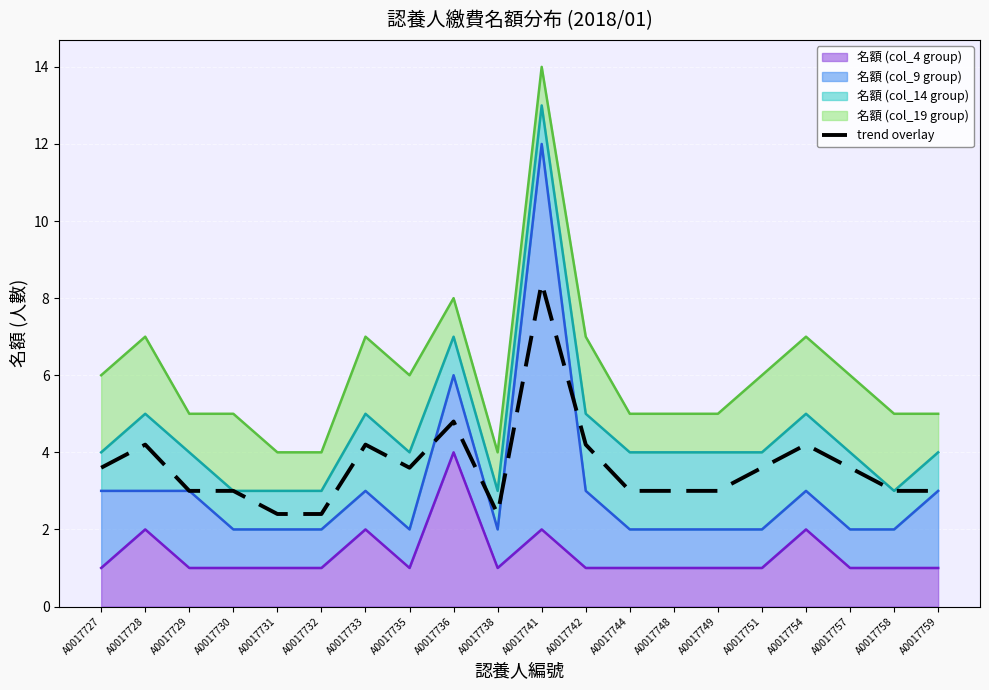

Reading left to right, what are all the values shown in this chart?

3.6	4.2	3.0	3.0	2.4	2.4	4.2	3.6	4.8	2.4	8.4	4.2	3.0	3.0	3.0	3.6	4.2	3.6	3.0	3.0